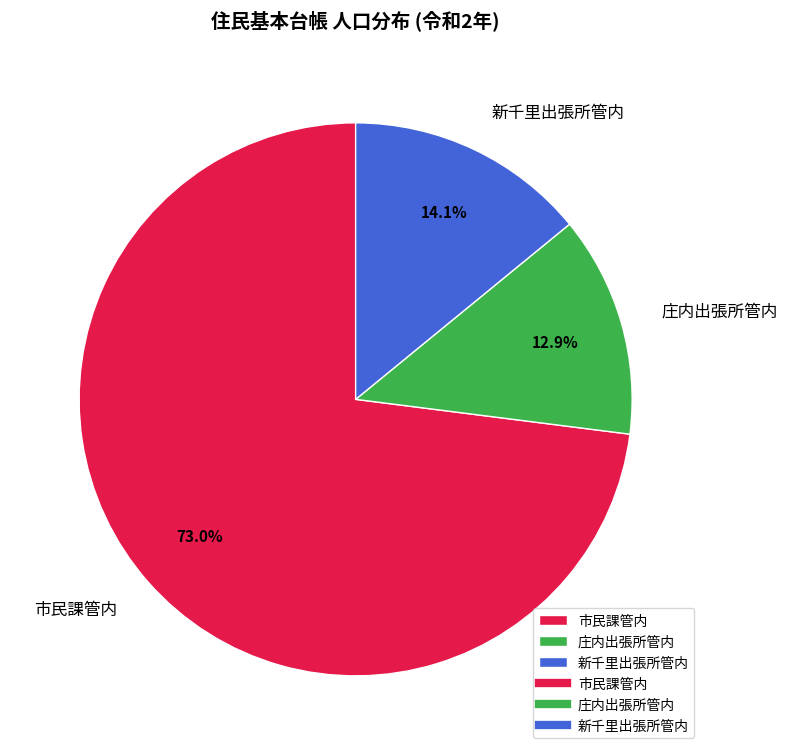

Which slice is the largest?

市民課管内